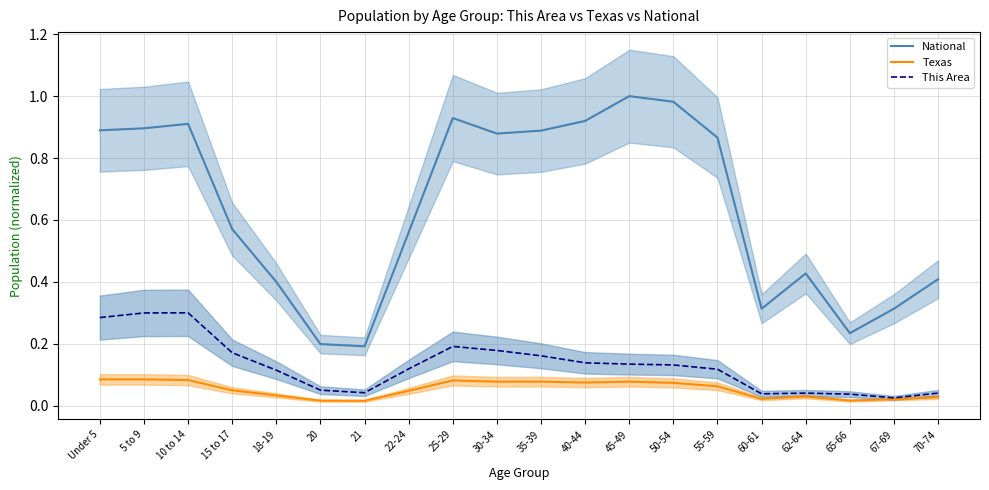

What is the total value across all series at 45-49?

1.2